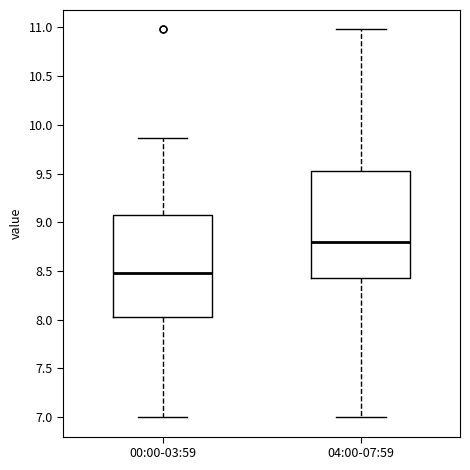

Which box is the tallest, from its lower edge to its upper edge?

04:00-07:59